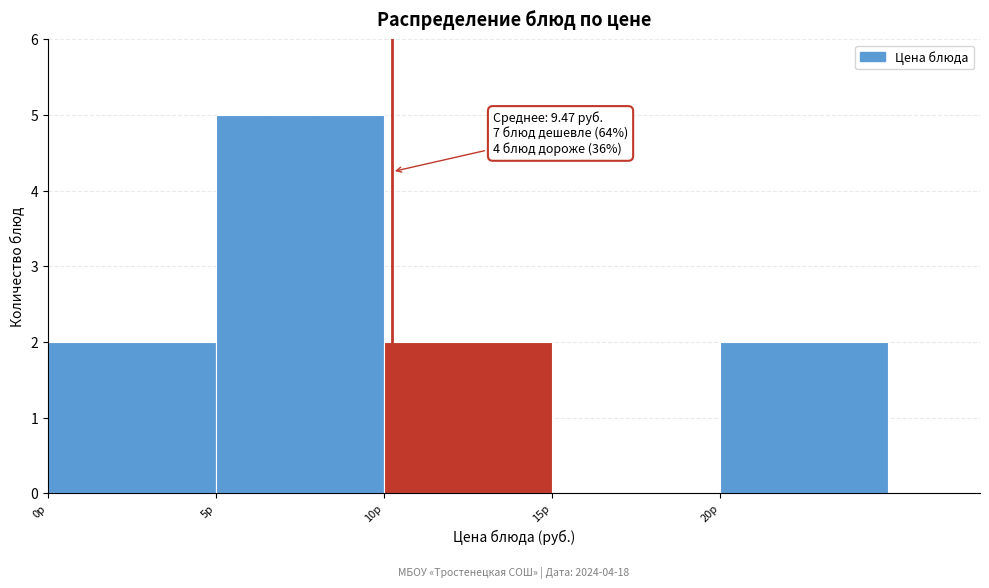

Over which range of the x-axis is the bar tallest?

5 to 10